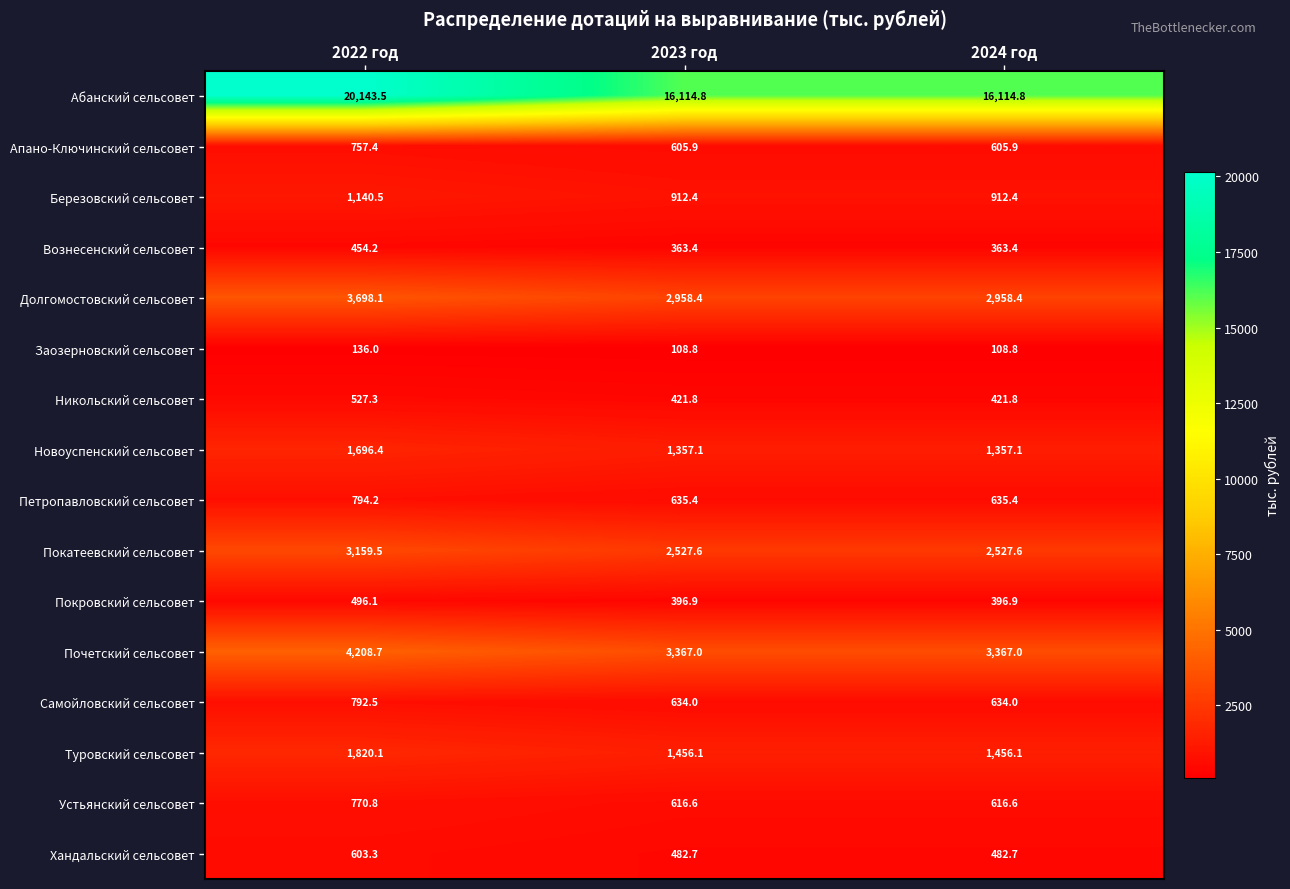

Which series has the largest range (max minus min)?

Абанский сельсовет